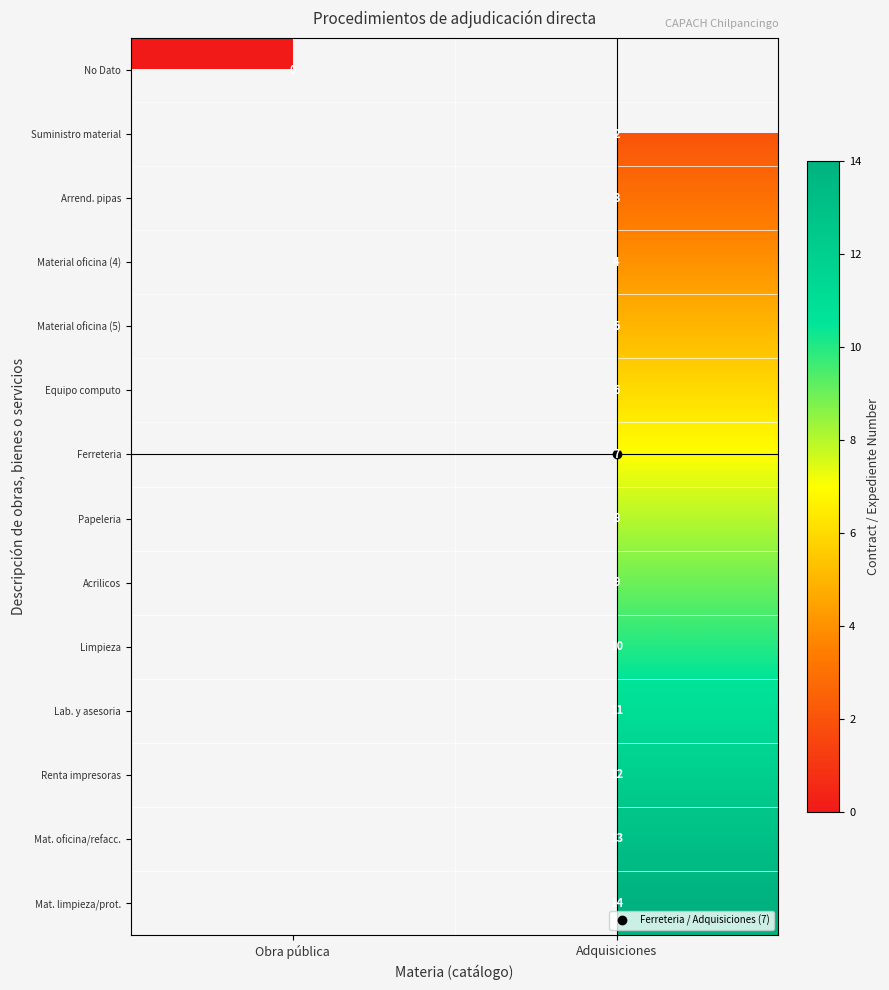

Count the number of categories in the chart.

2